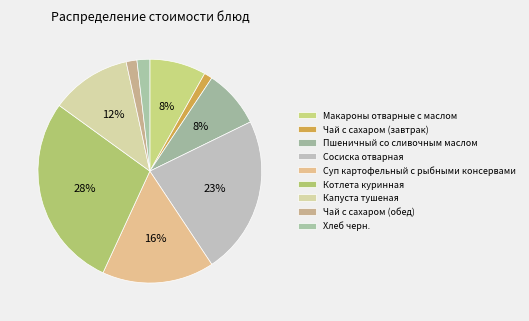

True or false: Макароны отварные с маслом accounts for 8% of the total.

True